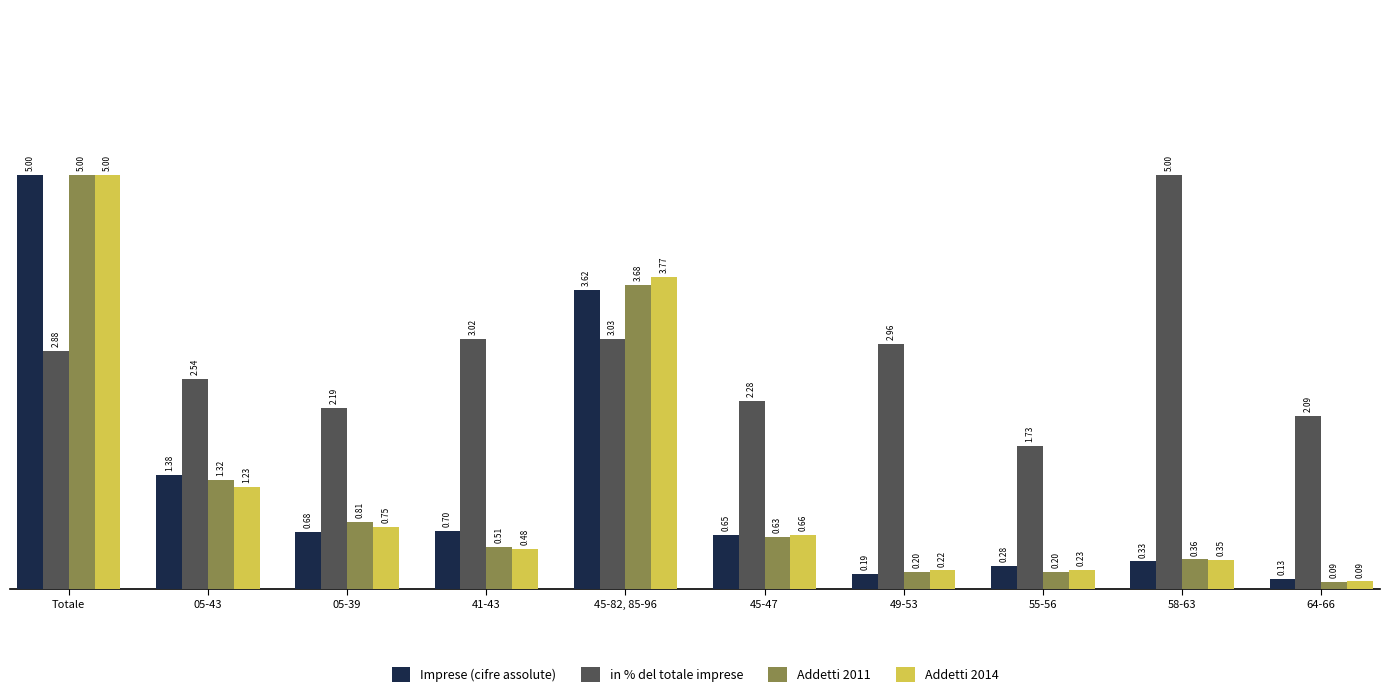

Which category has the highest value in the Imprese (cifre assolute) series?

Totale